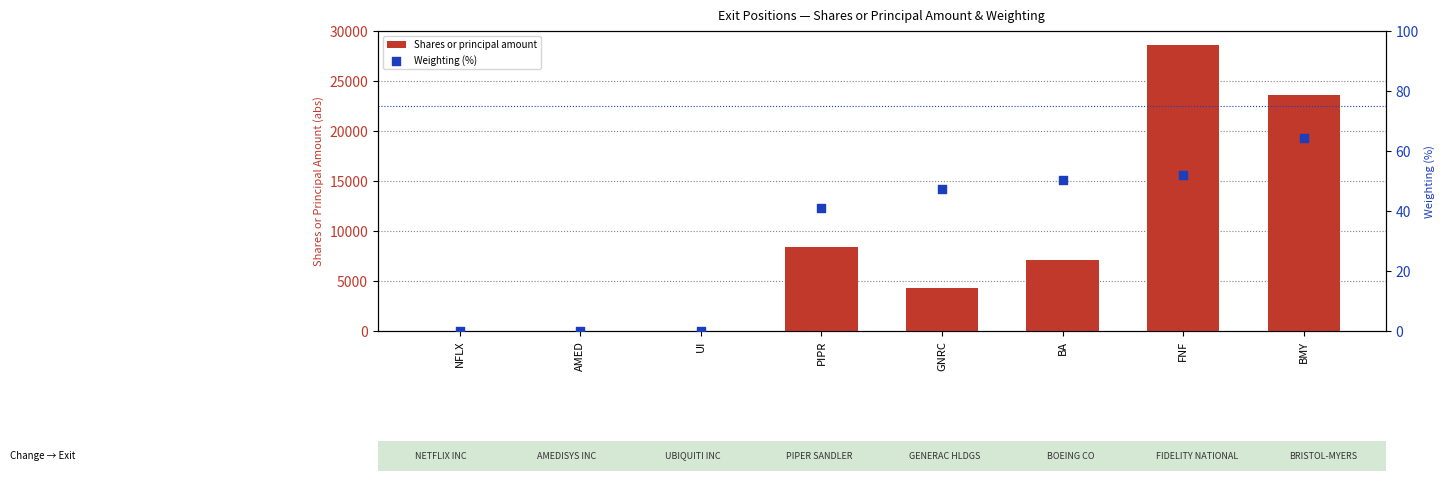

Which series reaches the maximum Y coordinate?

Shares or principal amount